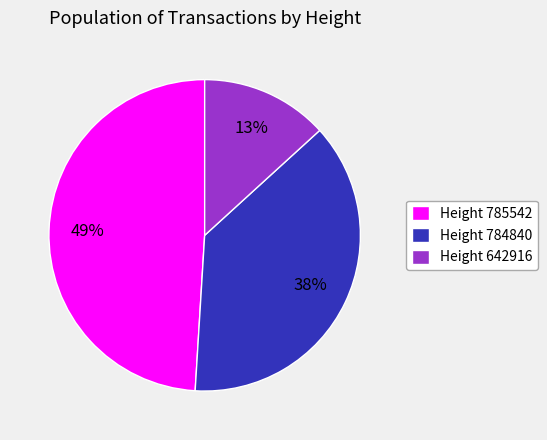

Rank the categories by value from lowest to highest.

Height 642916, Height 784840, Height 785542